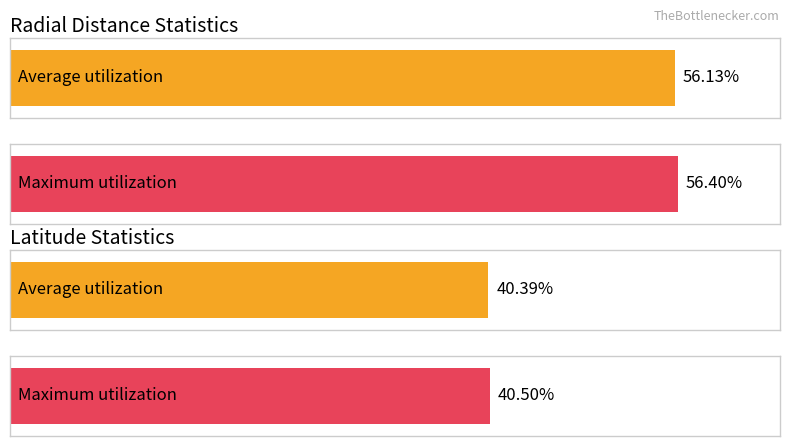

How many distinct data groups are displayed?

2